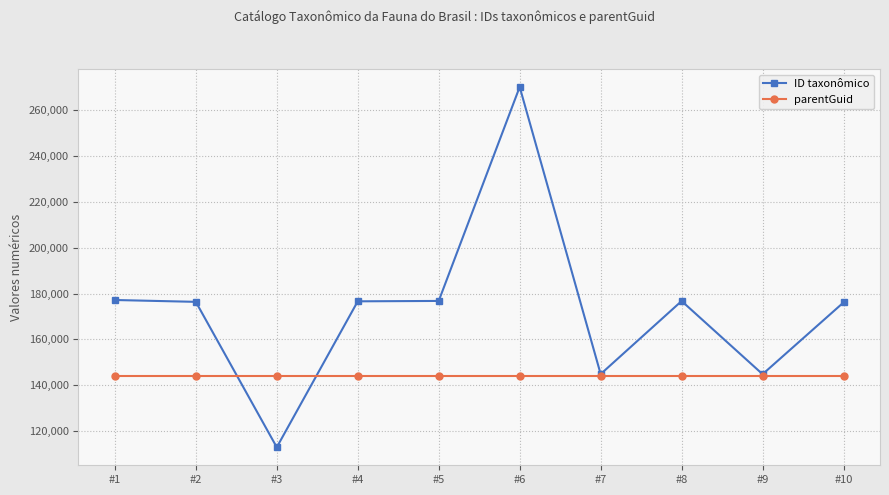

What is the value of the parentGuid point at the 1st from the left?

144189